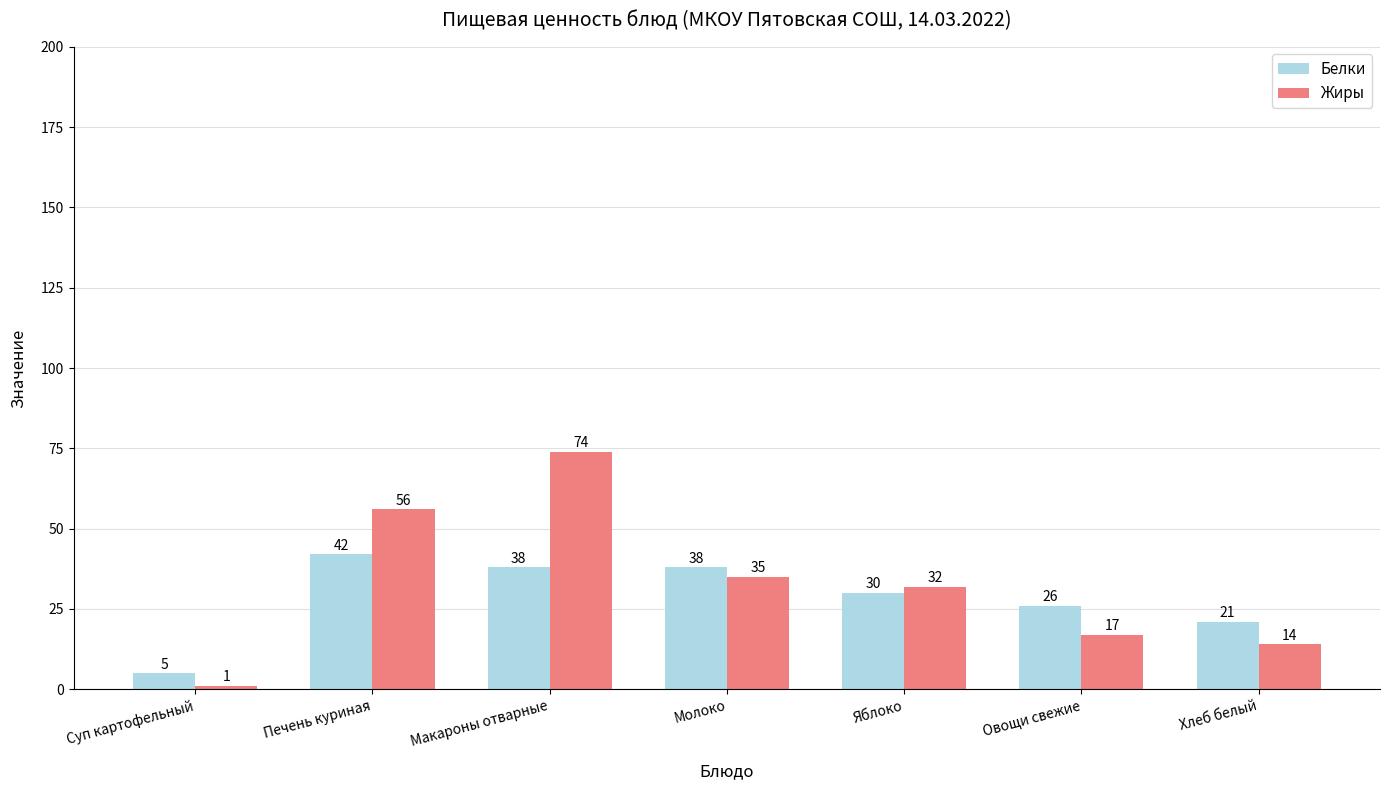

What is the lowest value of the Жиры series?

1